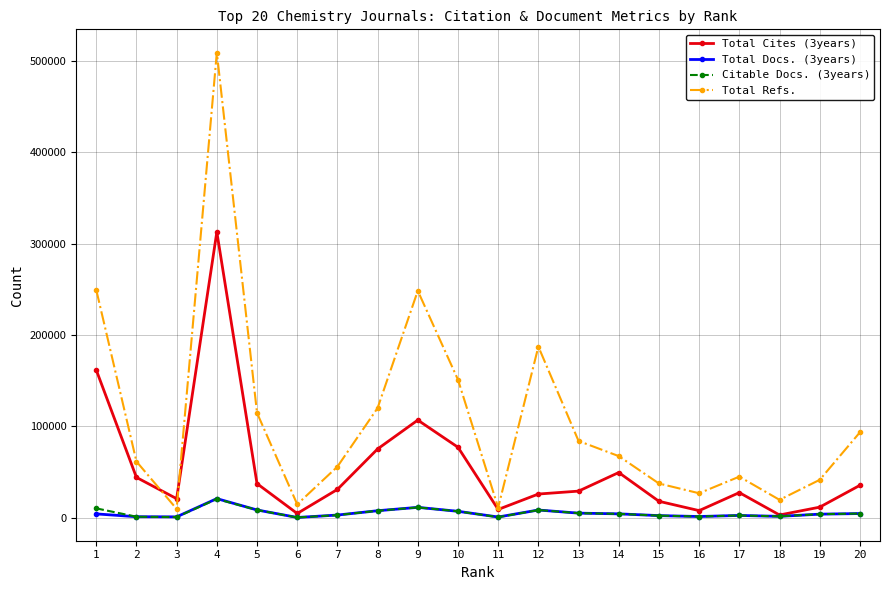

Which category has the highest value across all series?

4